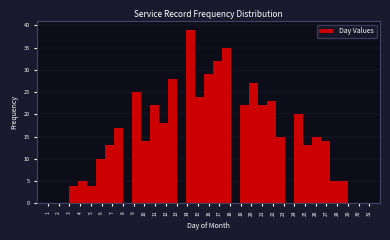

What is the height of the bar covering 28.2 to 29.0 on the x-axis? Neither the bar edges nor the heights are printed on the chart, so give them approximately, as read against the axes.

5